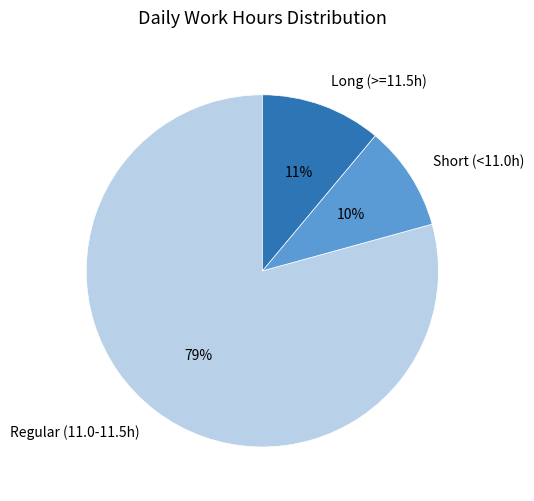

How many segments does this pie chart have?

3